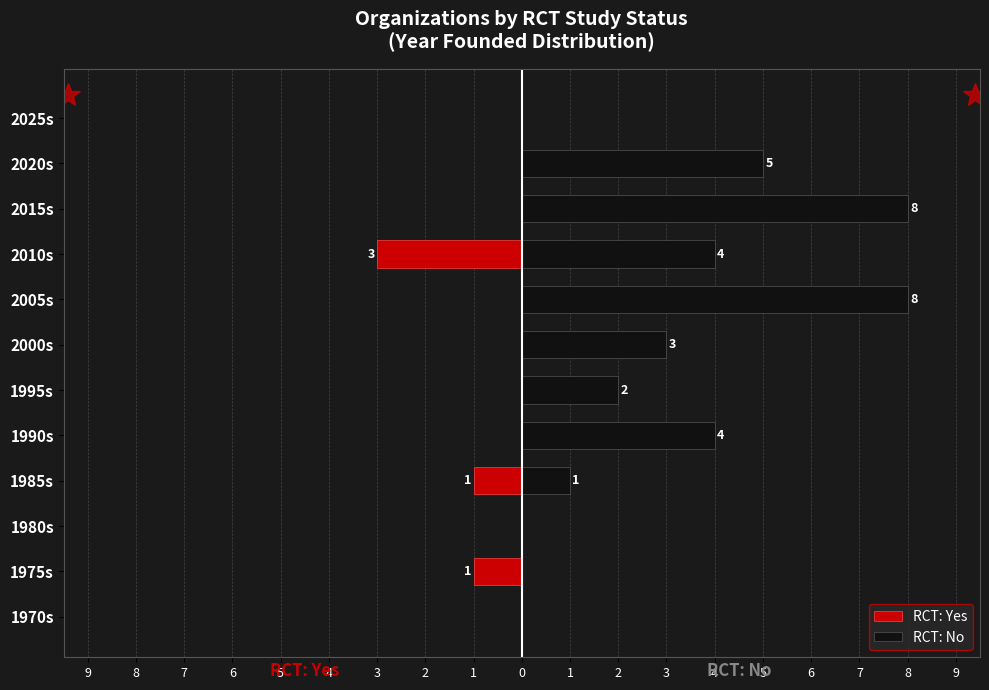

At how many categories does at least one series exceed 7?

2